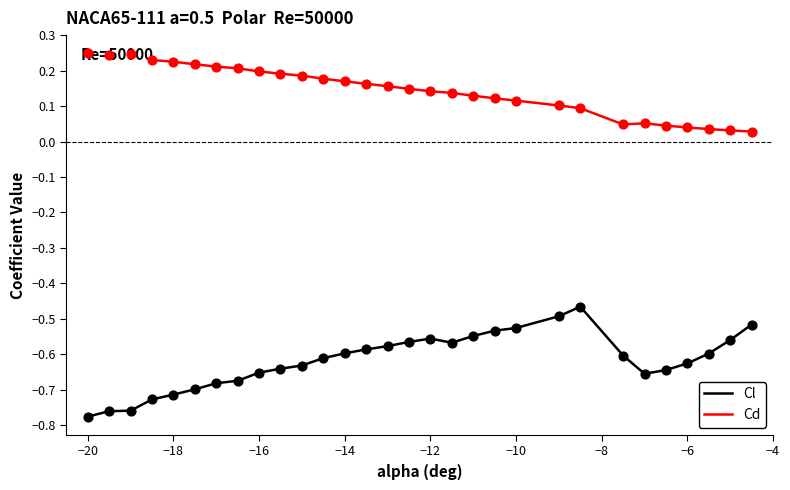

What are all the series names shown in the legend?

Cl, Cd